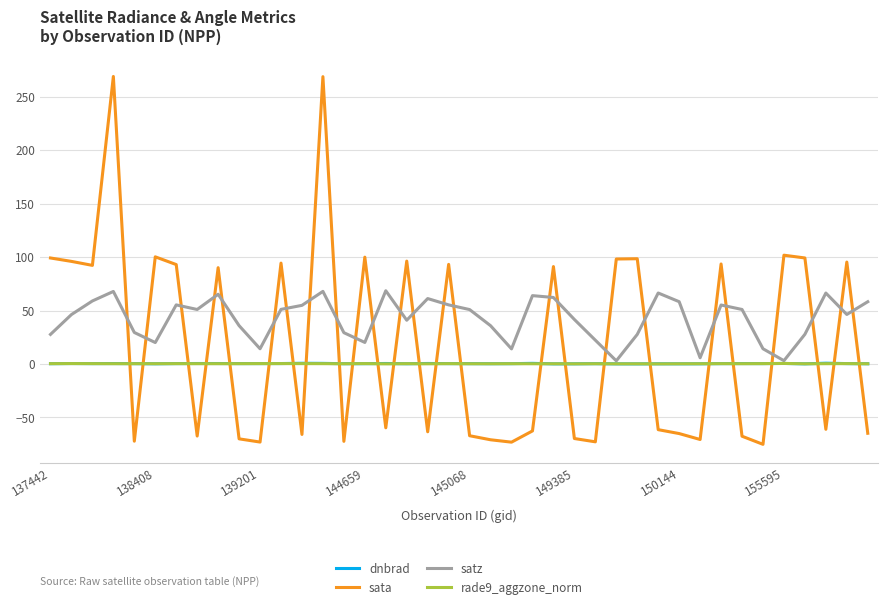

What is the difference between the second highest and minimum values in the dnbrad series?

0.6